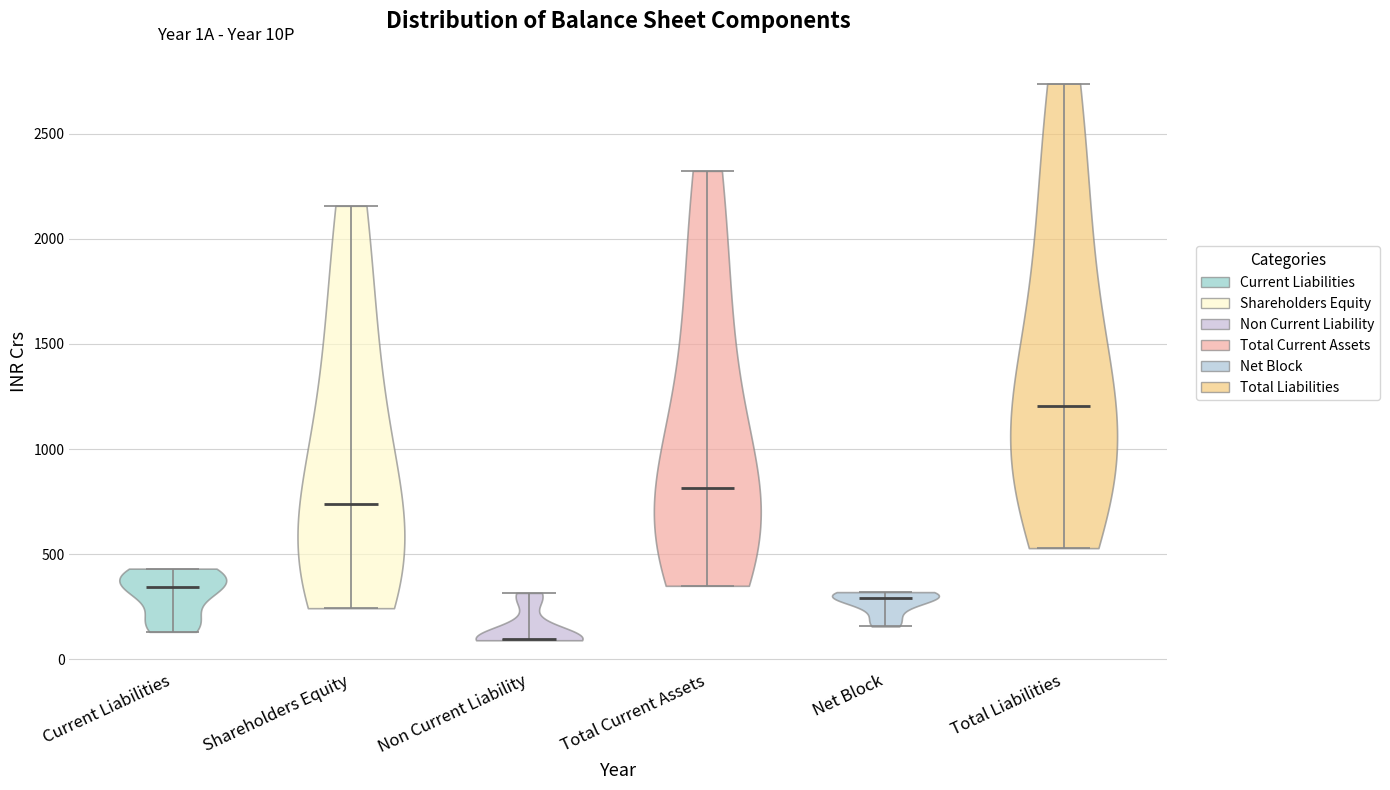

Which violin has the highest median line?

Total Liabilities